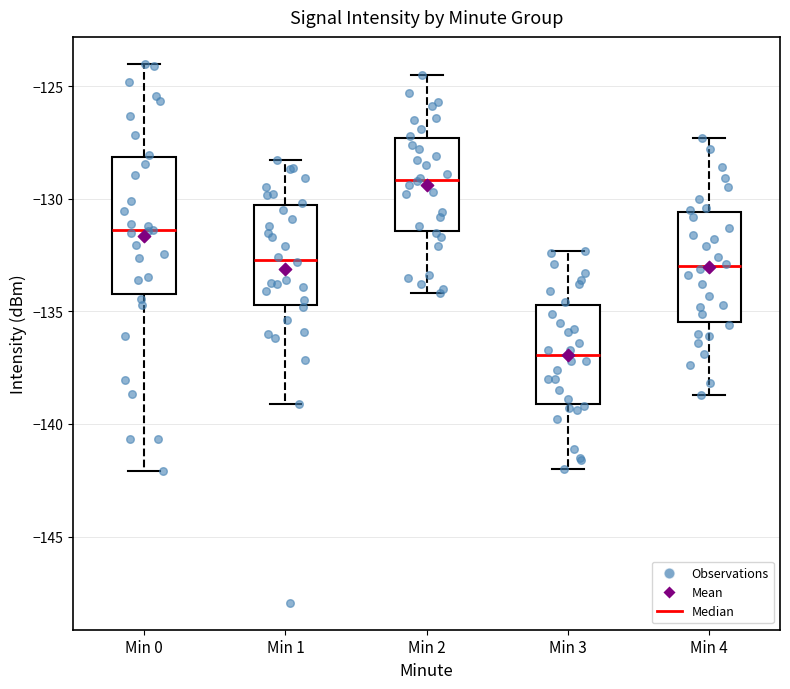

Which box has the lowest median line?

Min 3